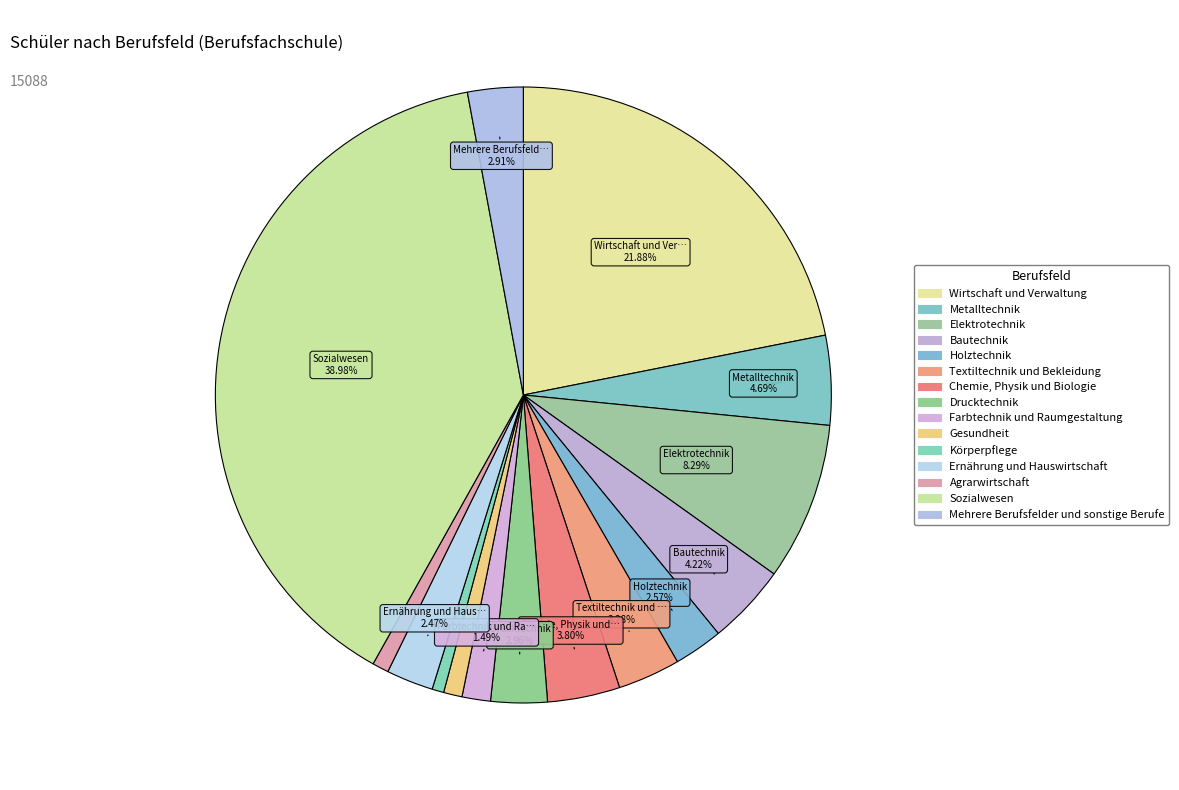

What is the ratio of the value at Metalltechnik to the value at Ernährung und Hauswirtschaft?

1.9